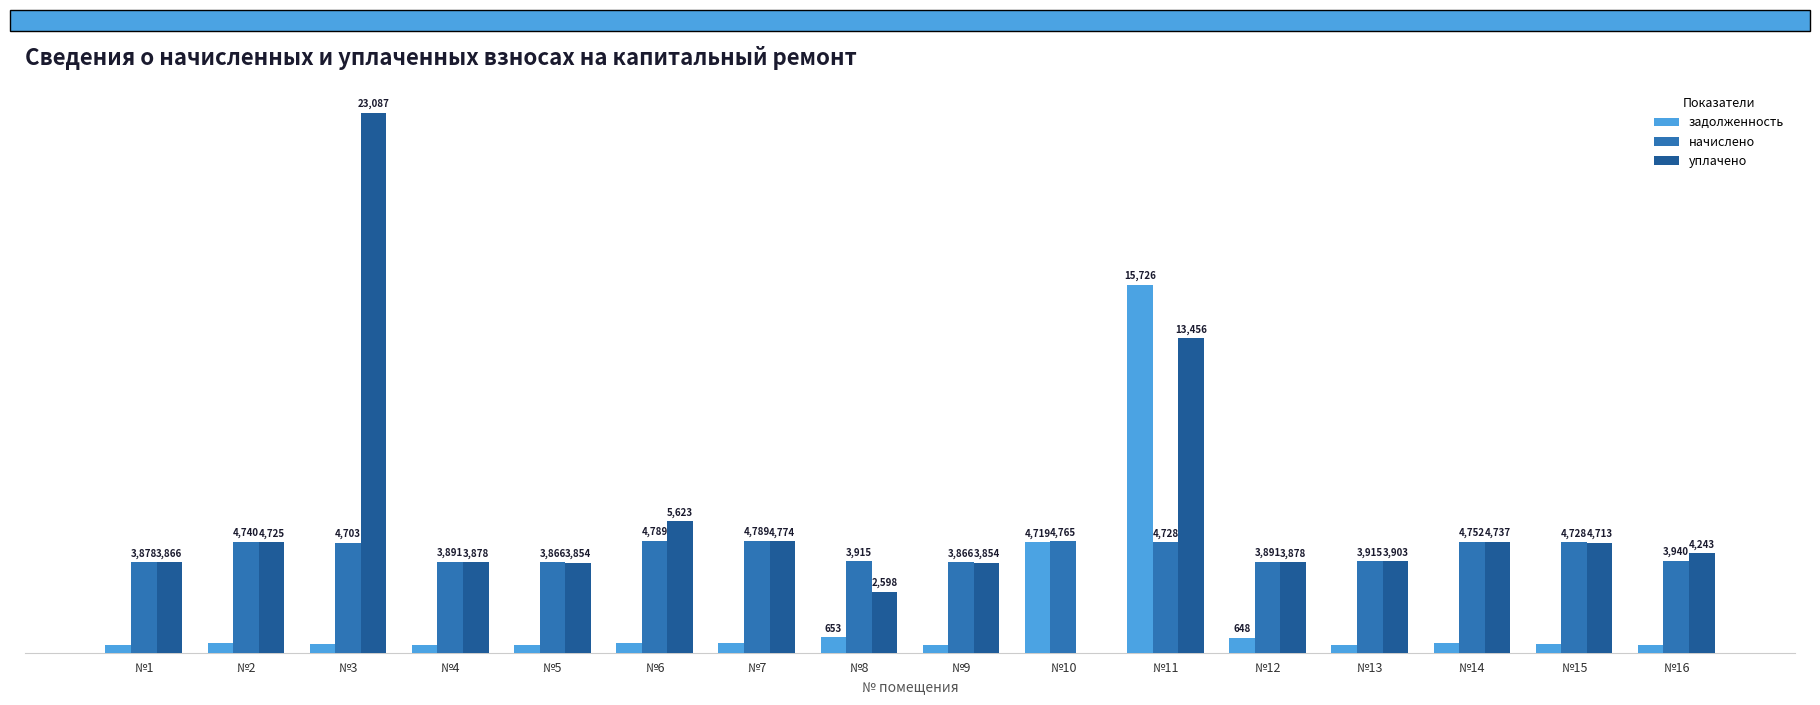

Is the value of начислено at №4 greater than the value of уплачено at №9?

Yes